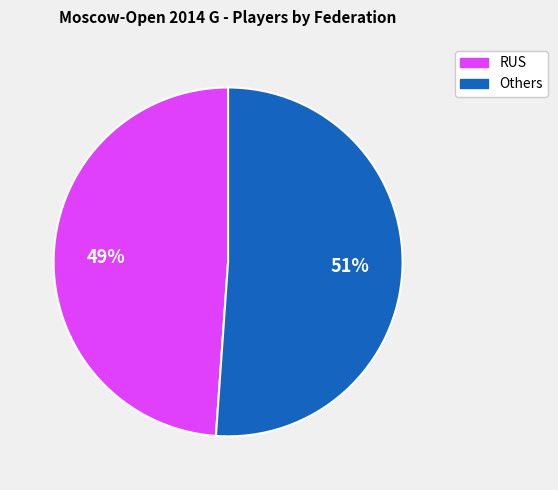

Between RUS and Others, which is larger?

Others